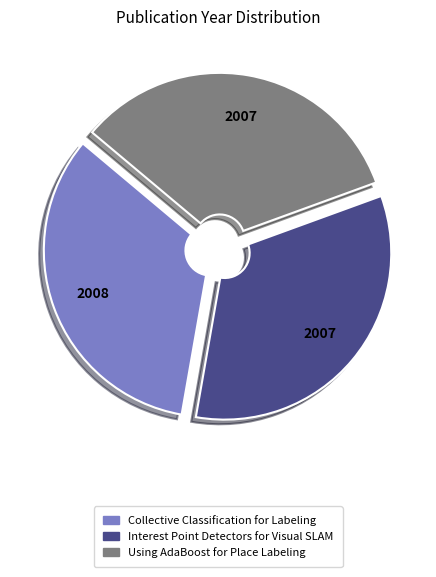

Combined, do Using AdaBoost for Place Labeling and Collective Classification for Labeling account for over 50%?

Yes